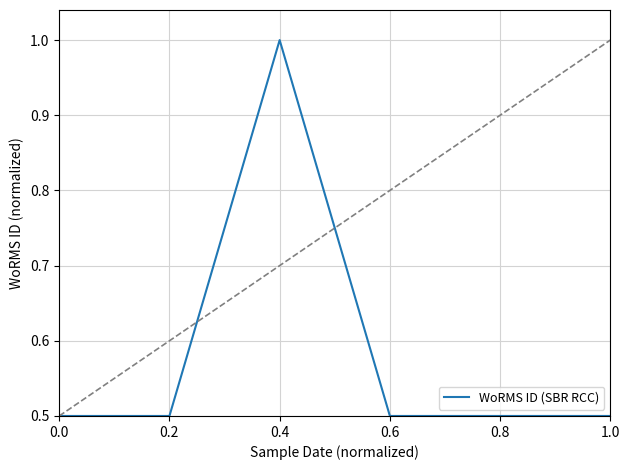

The chart shows a value of 1.4 at 0.4. True or false?

False